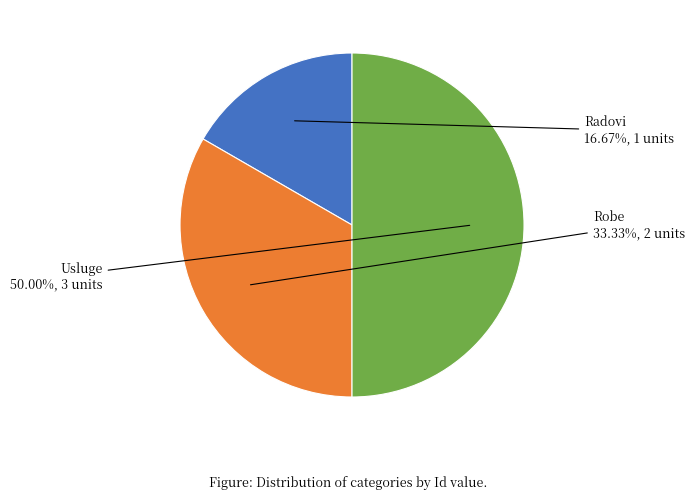

Does Robe represent more than half of the total?

No